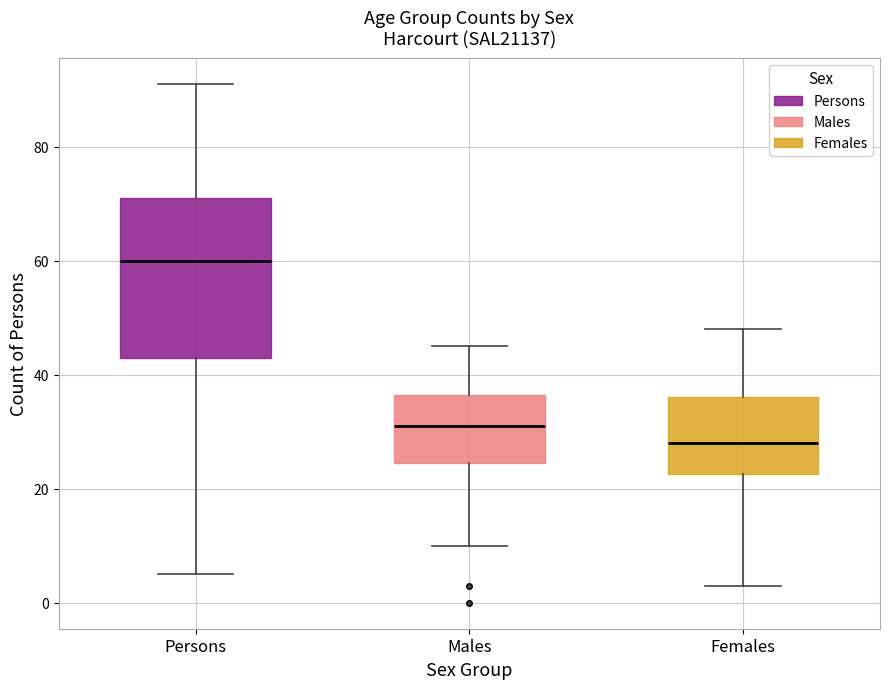

Reading left to right, read every box against the y-axis: the position of its median line, the range the box covers, and the ends of its whiskers. The values are not printed on the chart, so give them approximately, as read against the axis.

Persons: median 60, box 44 to 72, whiskers 6 to 92
Males: median 32, box 24 to 36, whiskers 10 to 46
Females: median 28, box 22 to 36, whiskers 4 to 48